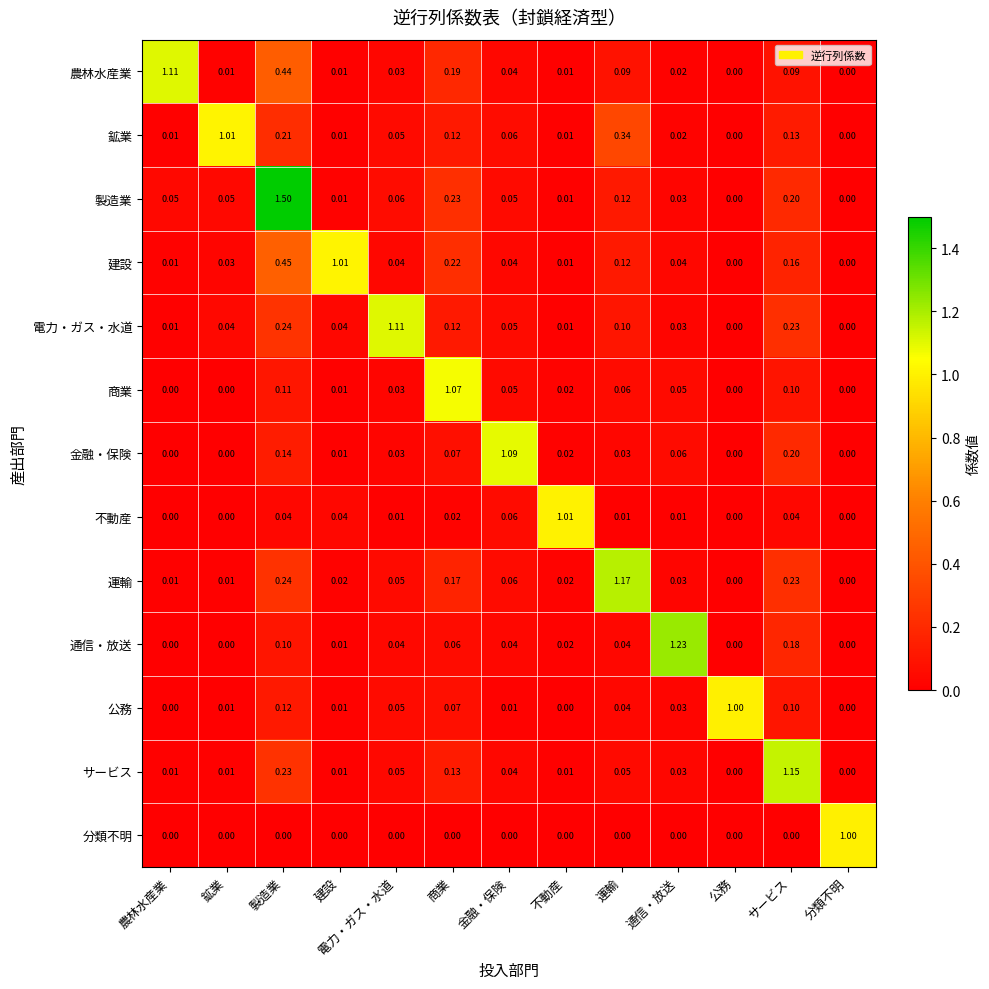

Between 農林水産業 and 通信・放送, which series saw the biggest shift?

通信・放送